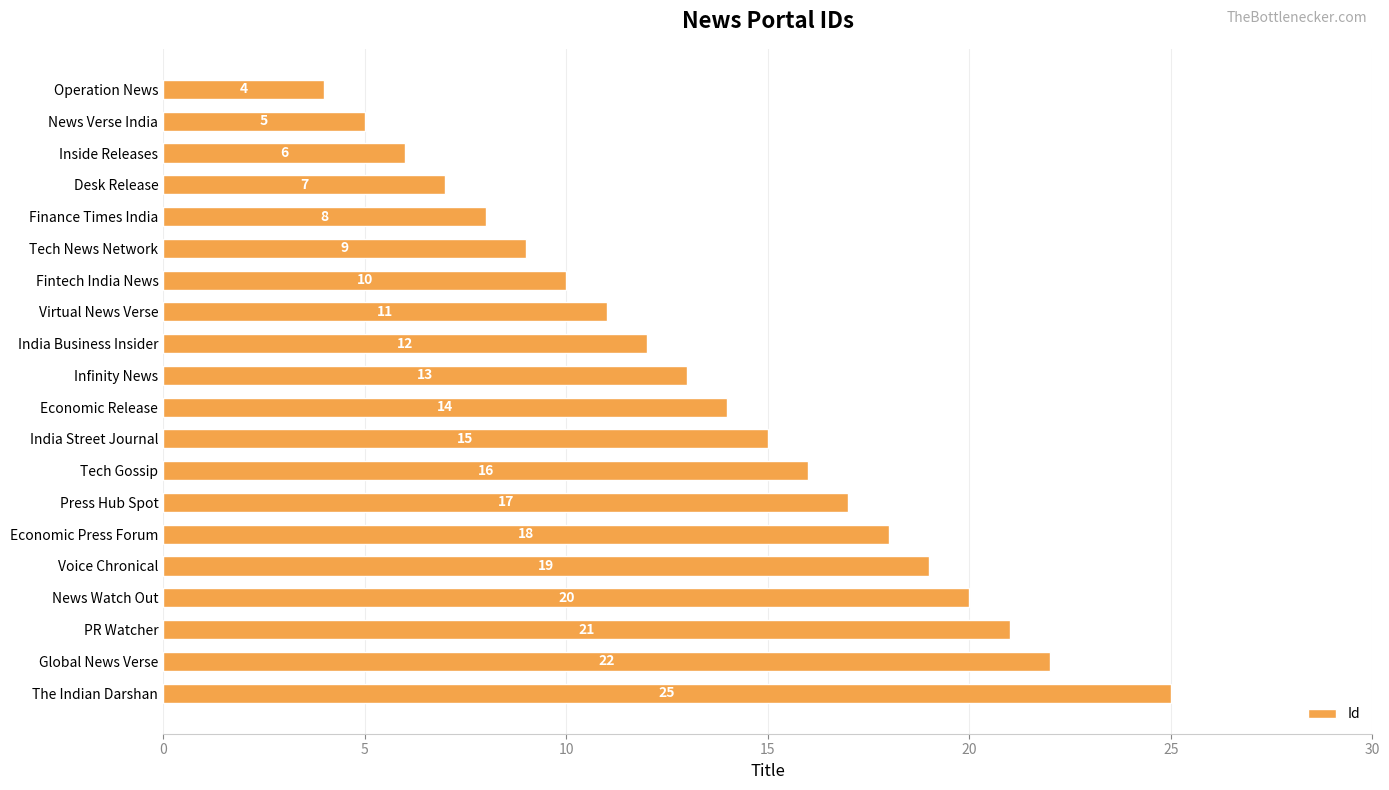

What is the ratio of the value at Global News Verse to the value at Operation News?

5.5